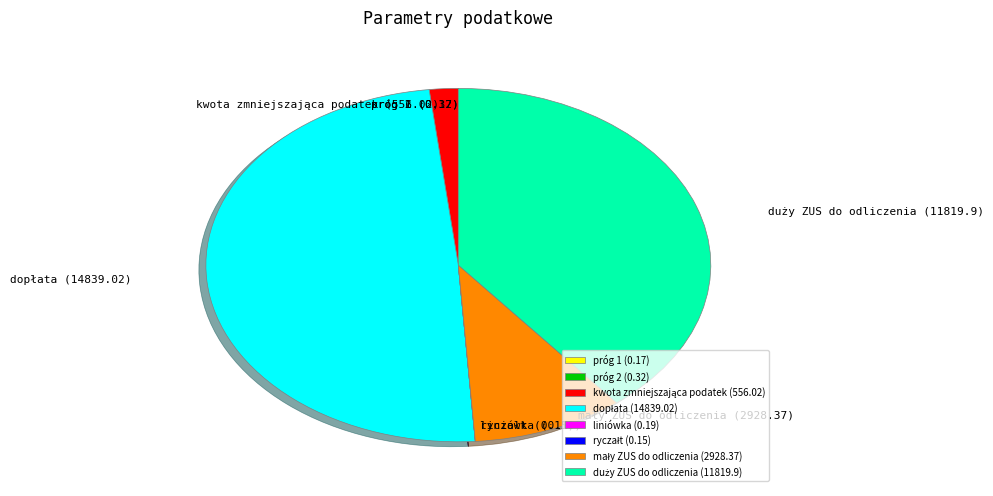

Is there a majority slice in this chart?

No